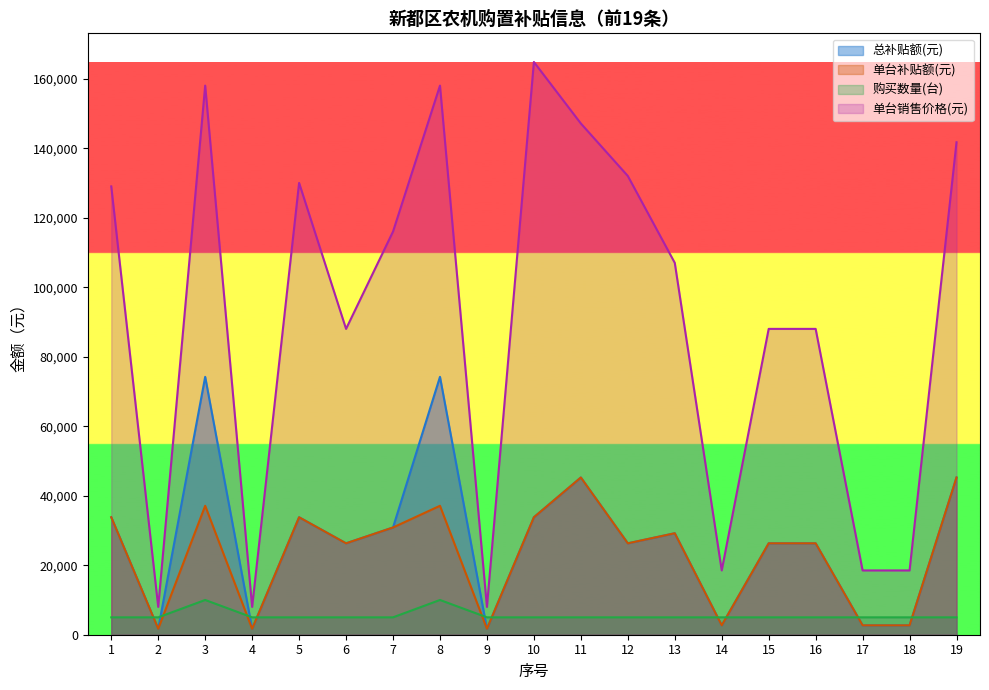

Which label corresponds to the smallest value in the chart?

2